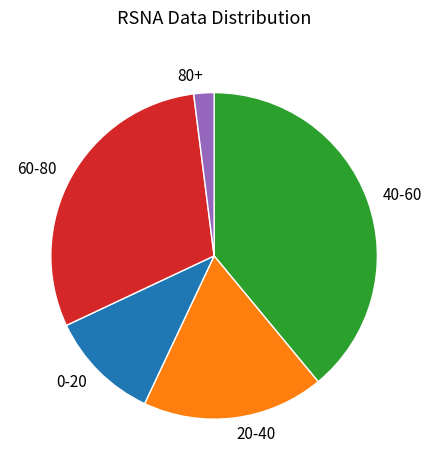

Rank the categories by value from highest to lowest.

40-60, 60-80, 20-40, 0-20, 80+